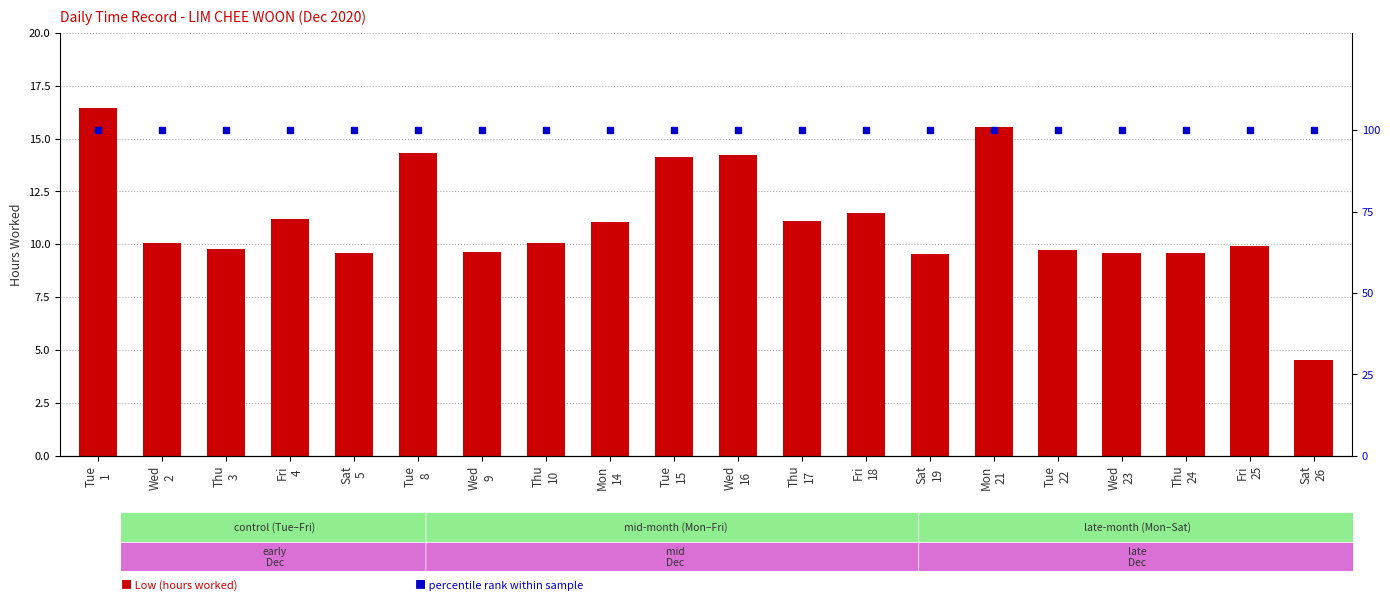

Which label corresponds to the largest value in the chart?

Tue
1